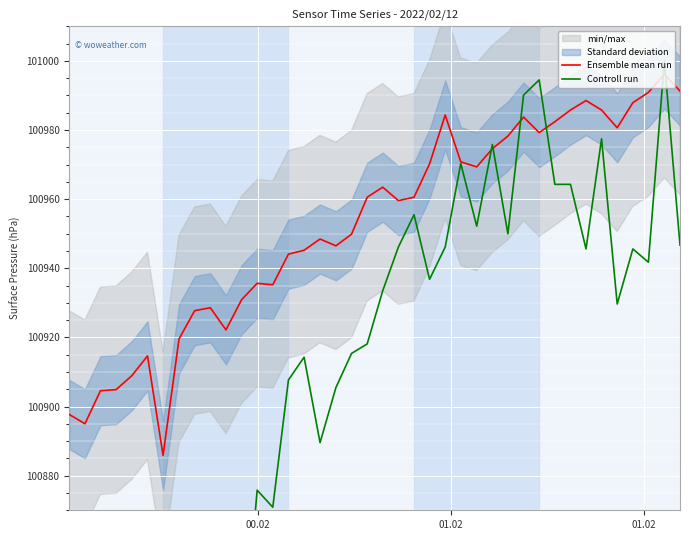

Which series has the largest total across all categories?

Ensemble mean run